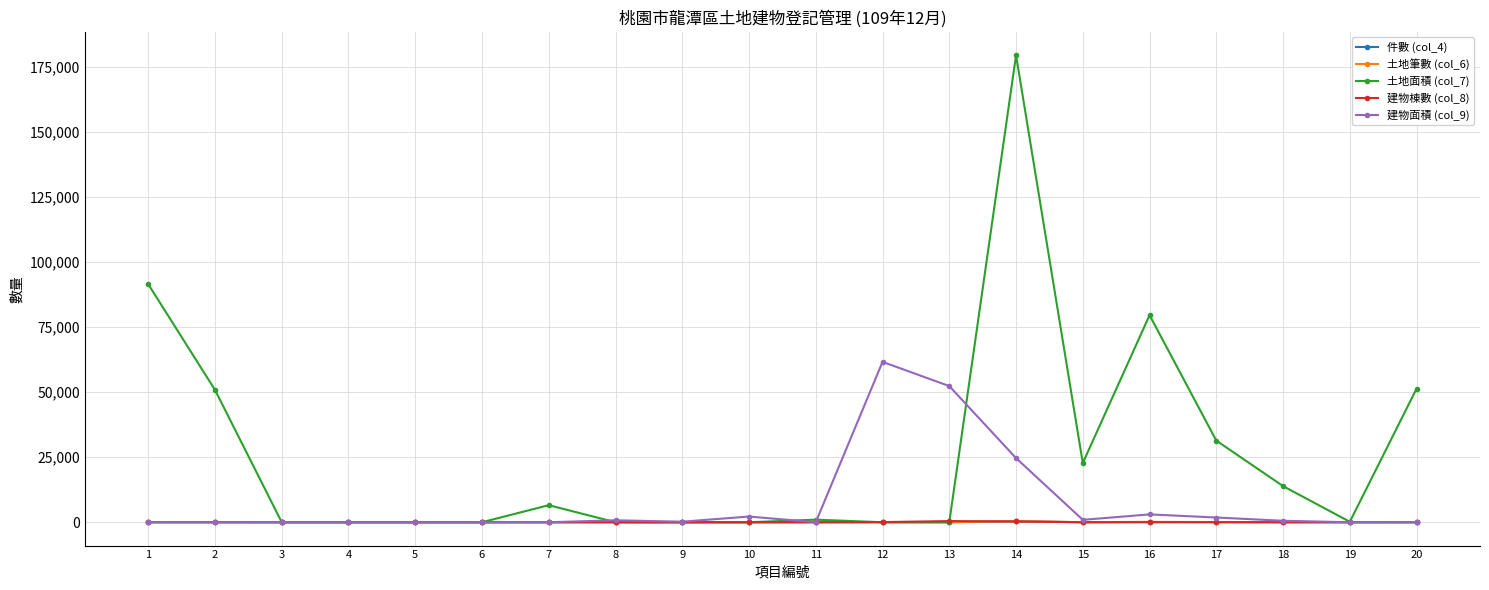

How many values in the 土地筆數 (col_6) series are below 6?

10